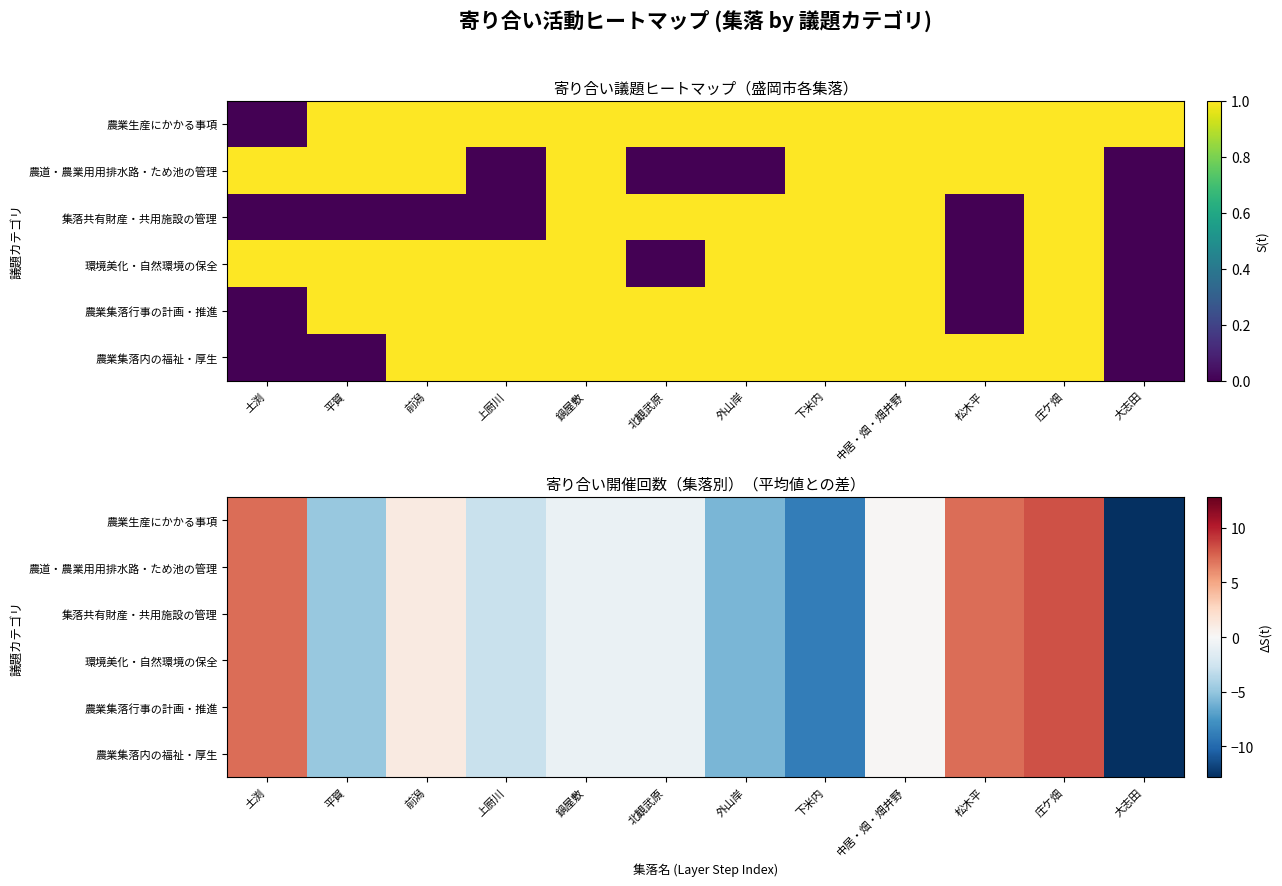

Between 鍋屋敷 and 外山岸, which is larger?

鍋屋敷